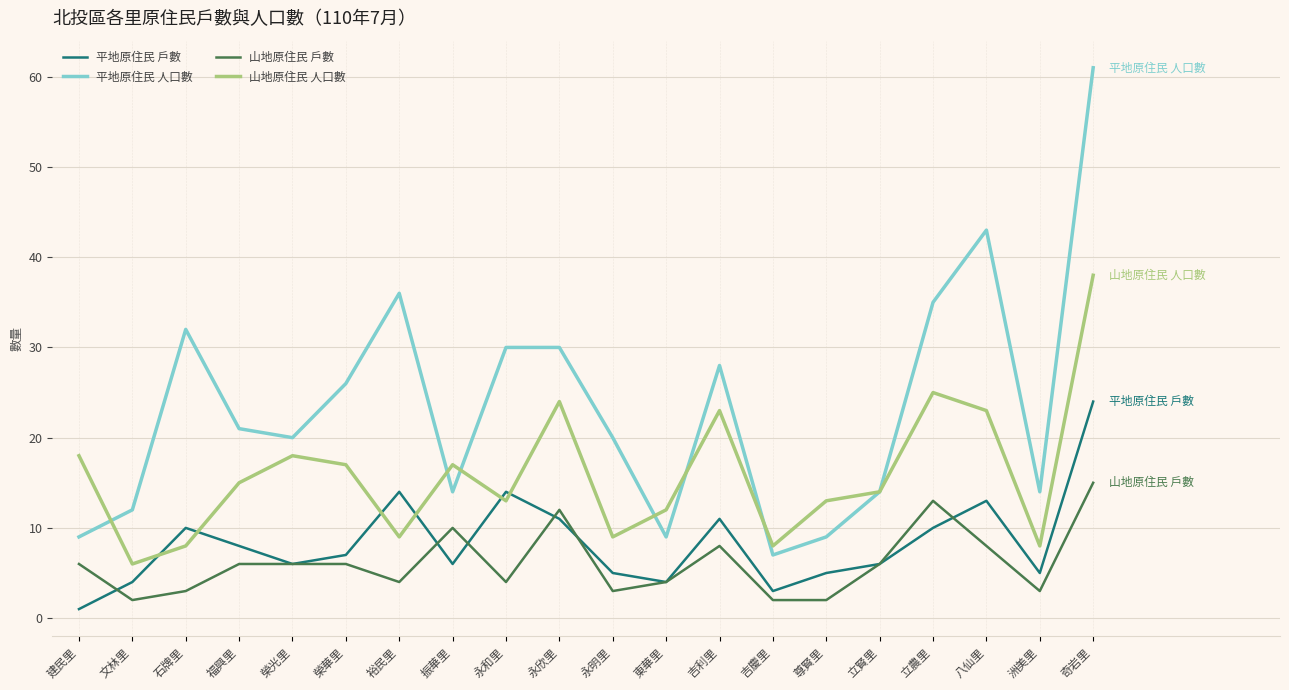

At which category does 平地原住民 人口數 reach its first local valley?

榮光里